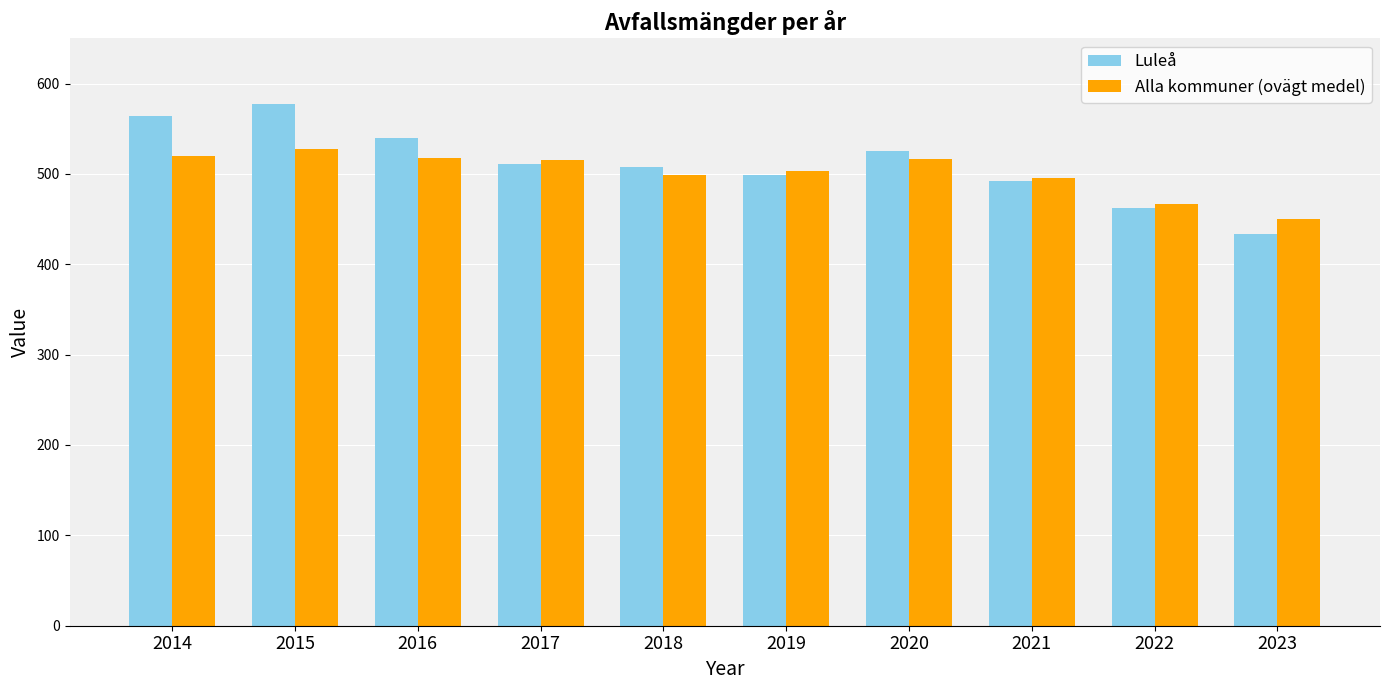

Rank the series by their maximum value, from lowest to highest.

Alla kommuner (ovägt medel), Luleå